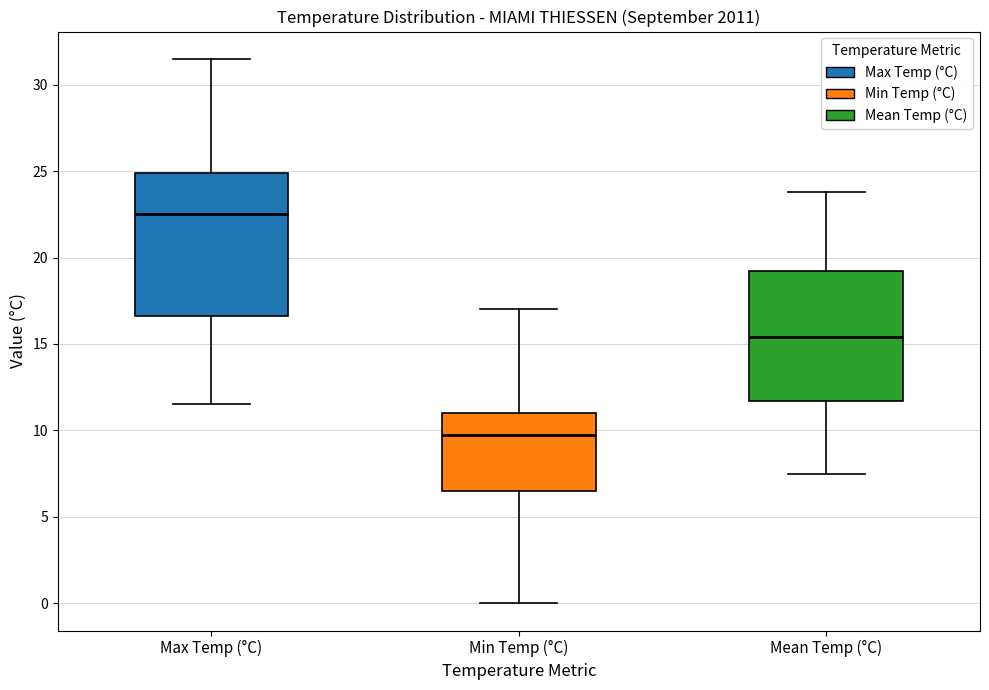

Which box has the highest median line?

Max Temp (°C)